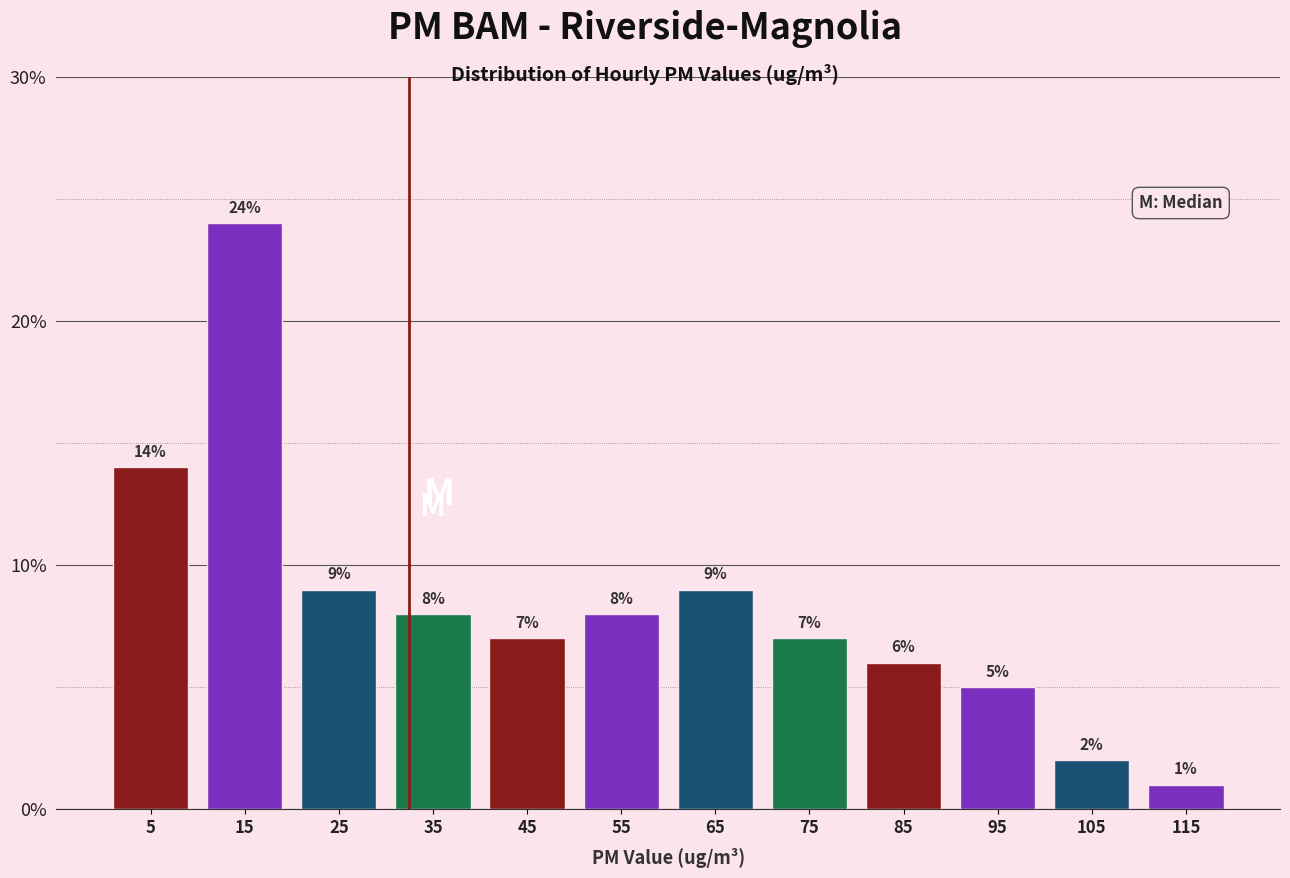

What is the height of the bar covering 0 to 10 on the x-axis?

14